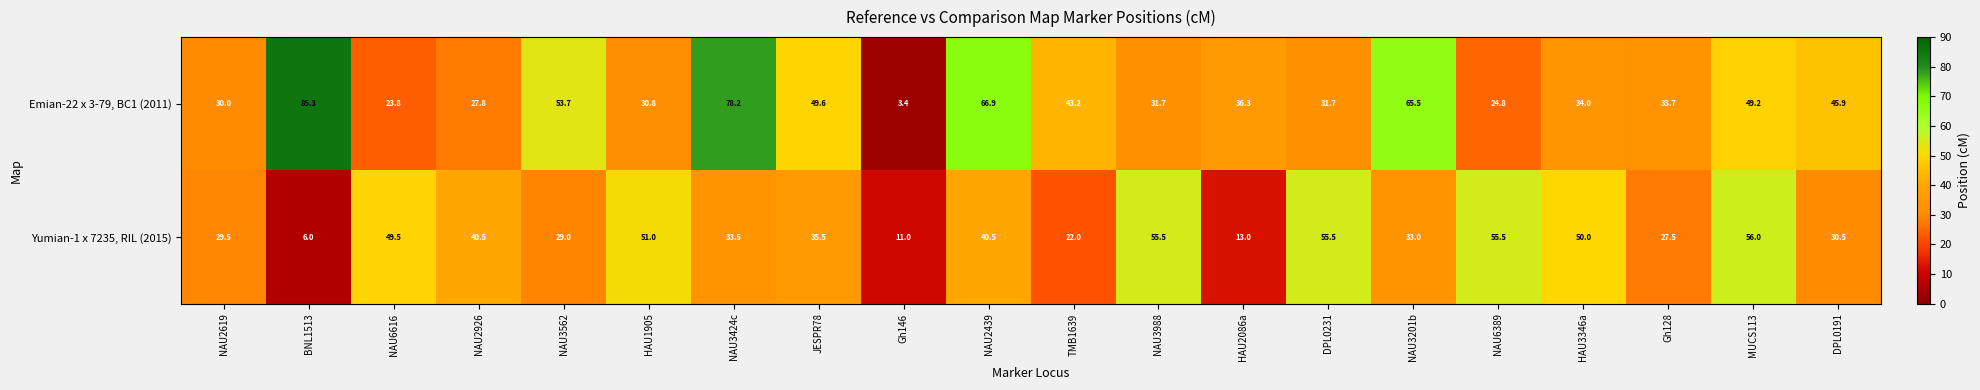

Where is Emian-22 x 3-79, BC1 (2011) nearest to the value 44?

TMB1639